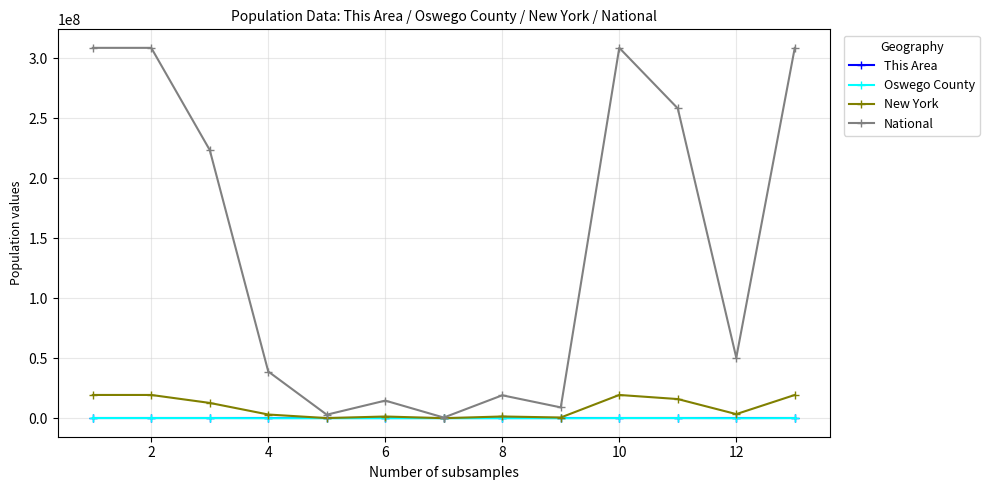

What are all the series names shown in the legend?

This Area, Oswego County, New York, National